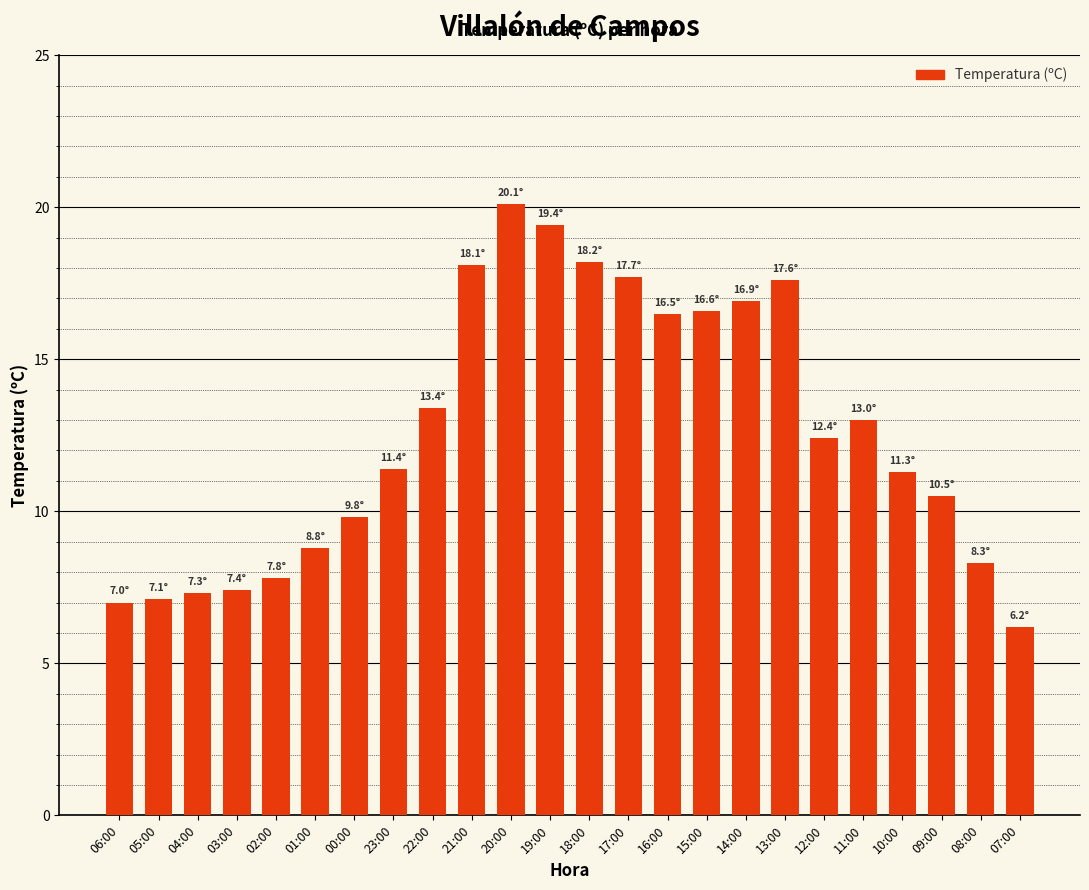

How many data points are less than 12?

12